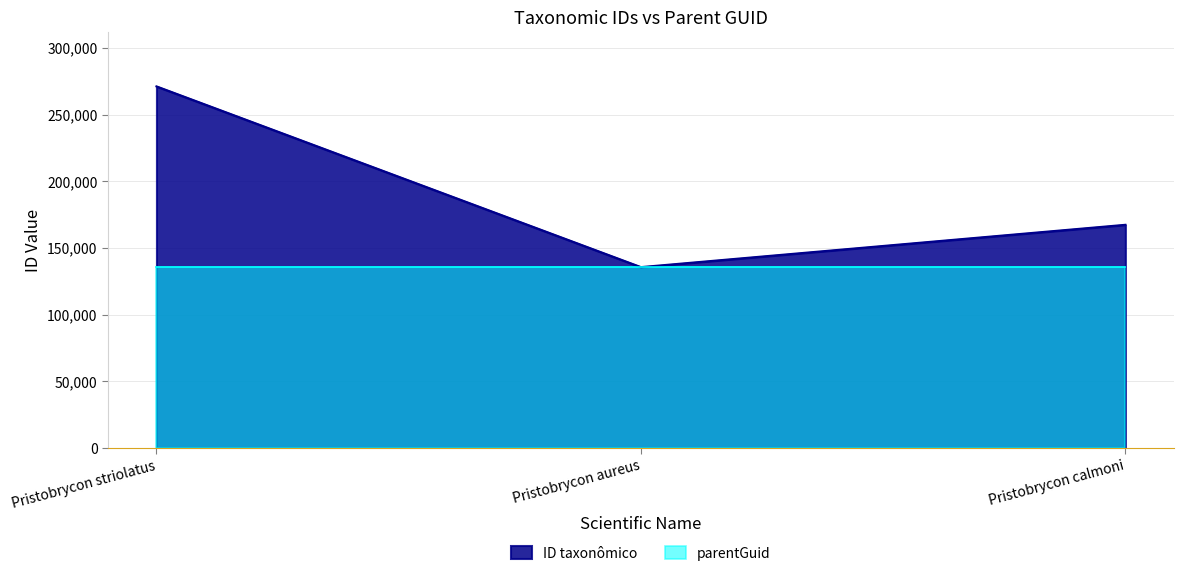

What is the change in value from Pristobrycon striolatus to Pristobrycon aureus?

-135506